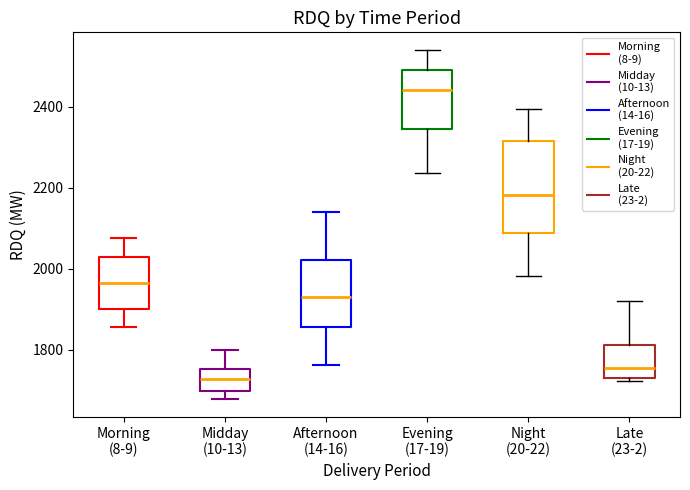

Where does the median line of the box for Night (20-22) sit on the y-axis? The values are not printed on the chart, so give them approximately, as read against the axis.

2180